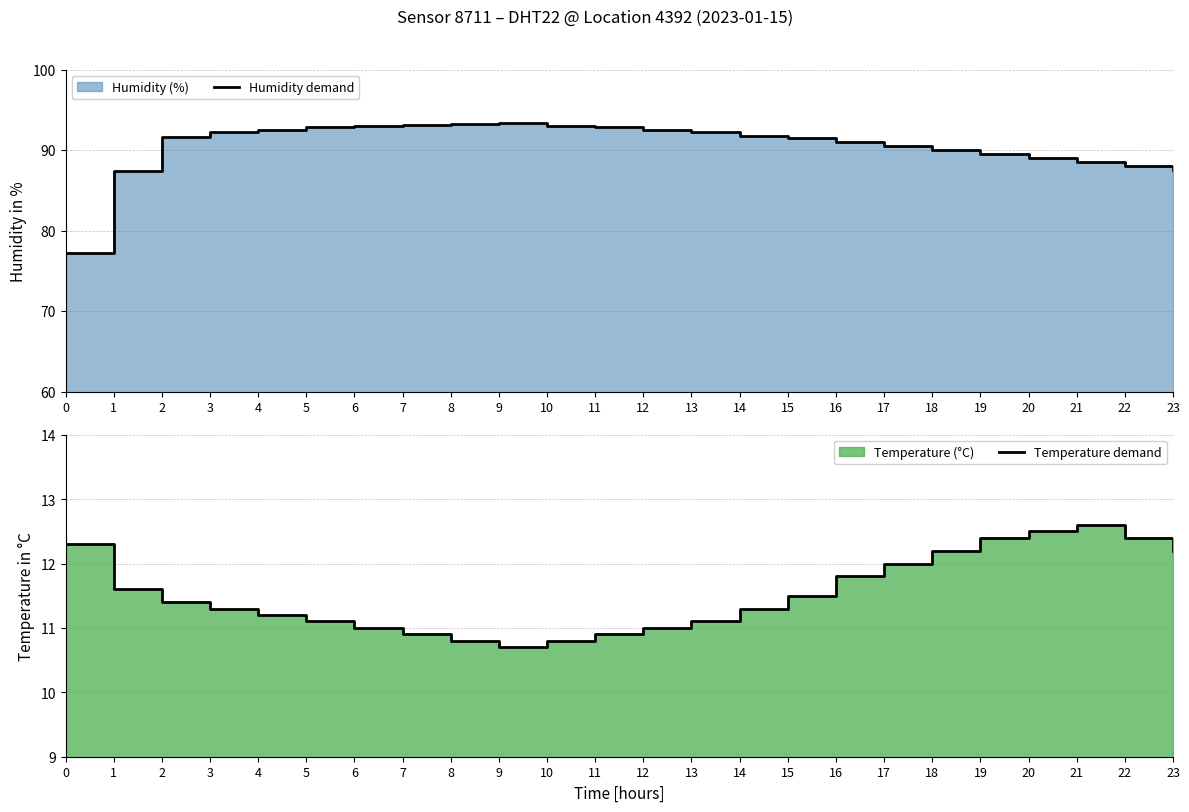

True or false: Temperature demand and Humidity demand intersect in this chart.

False